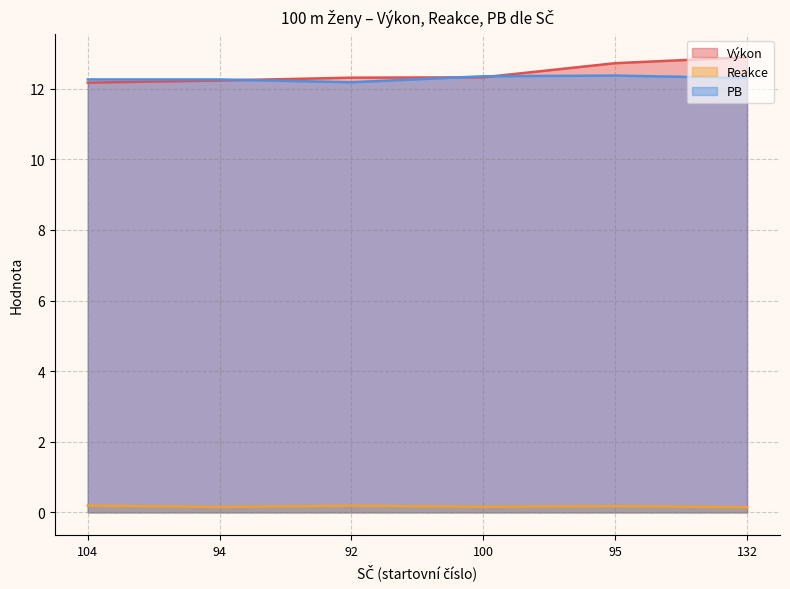

How many lines are shown in the chart?

3